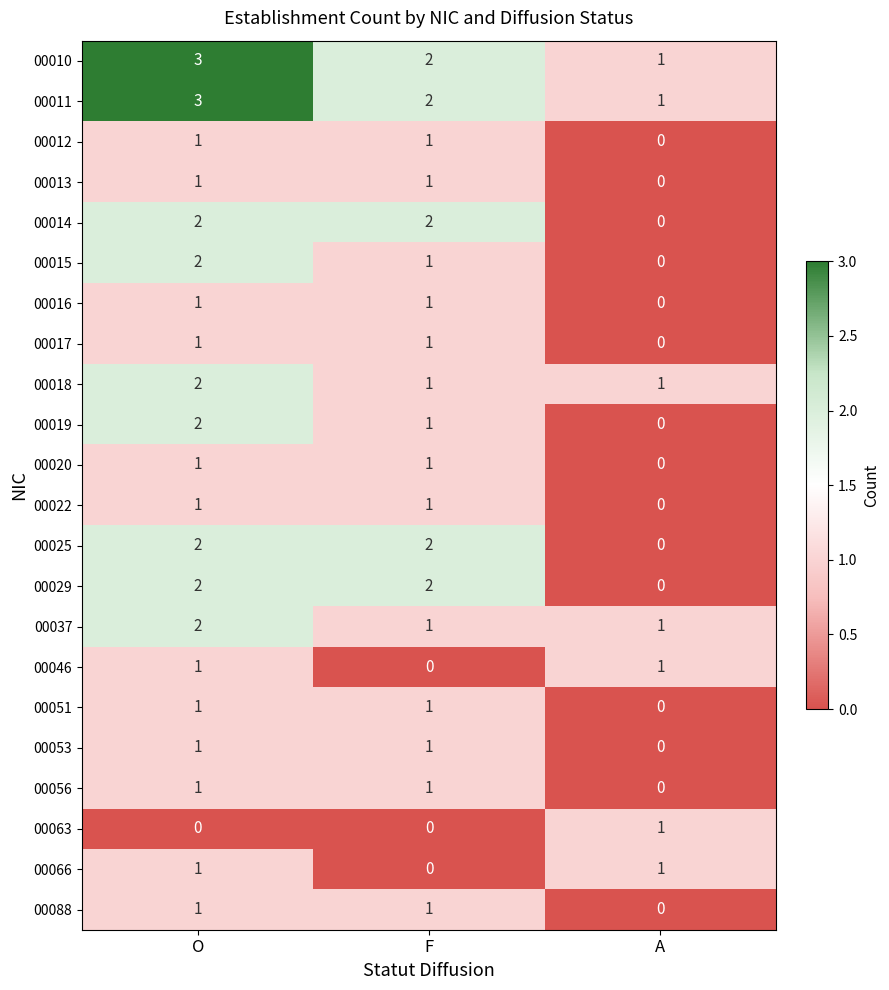

The value of 00066 at O is 1. True or false?

True